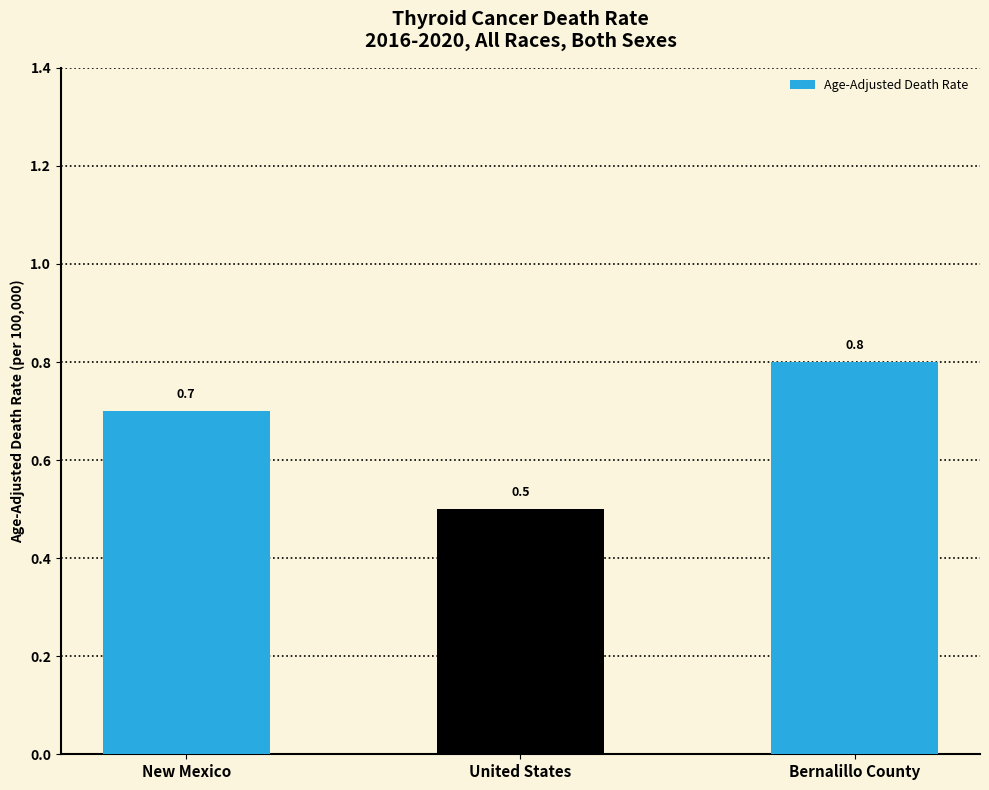

How many data points does each series have?

3